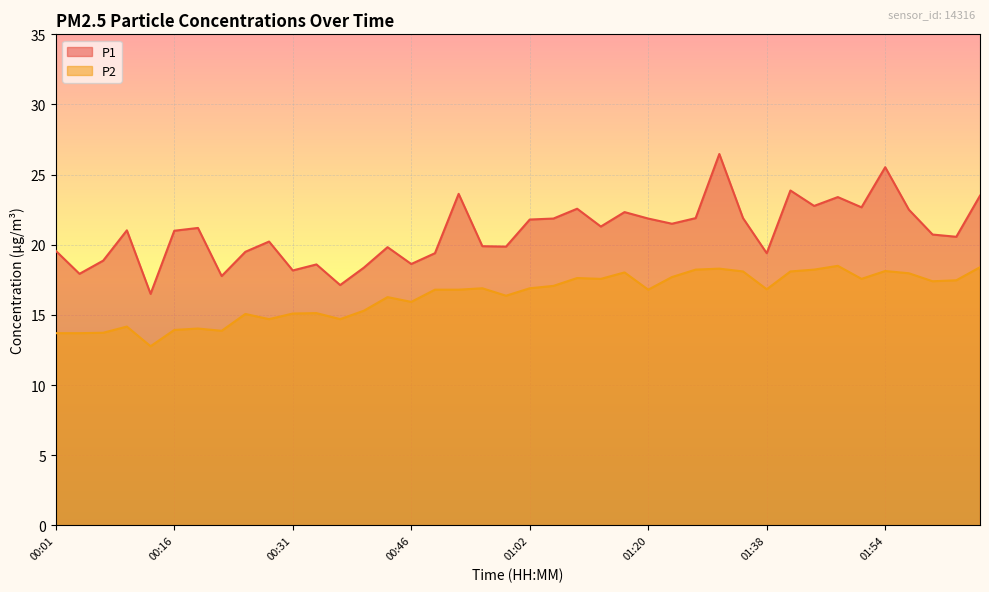

Between 01:08 and 01:51, which series saw the biggest shift?

P1